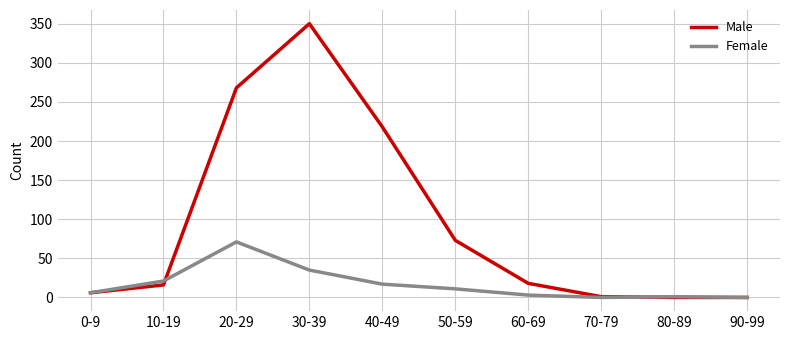

Between 40-49 and 60-69, which series saw the biggest shift?

Male